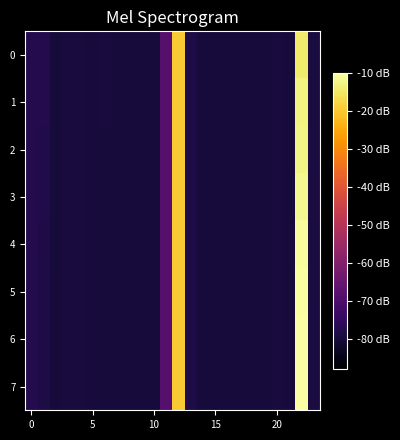

Which series has the largest total across all categories?

6